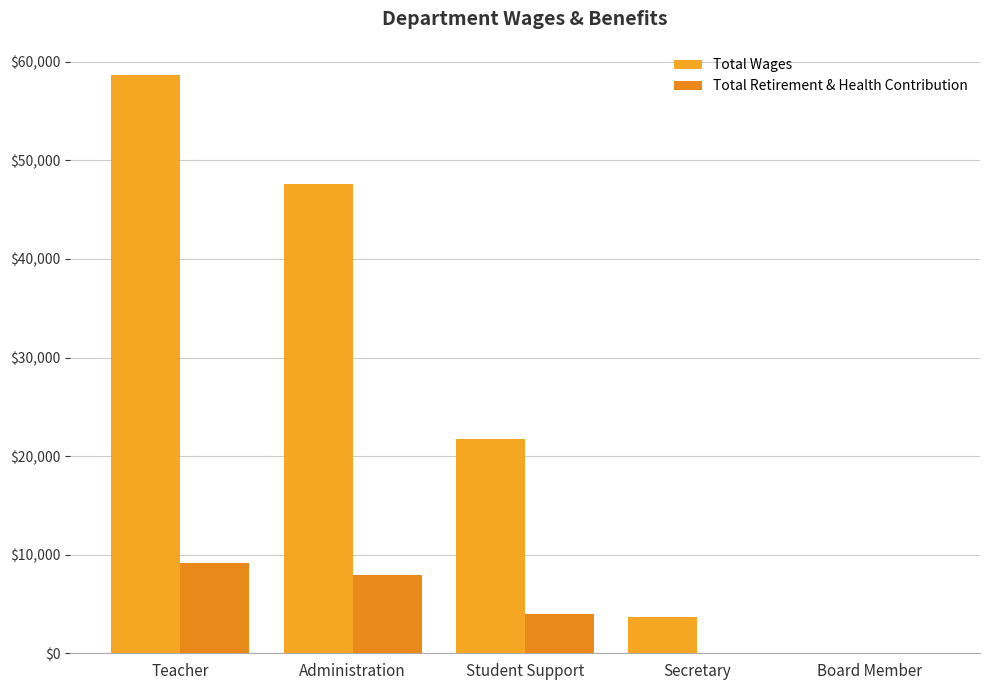

What is the total value across all series at Administration?

55597